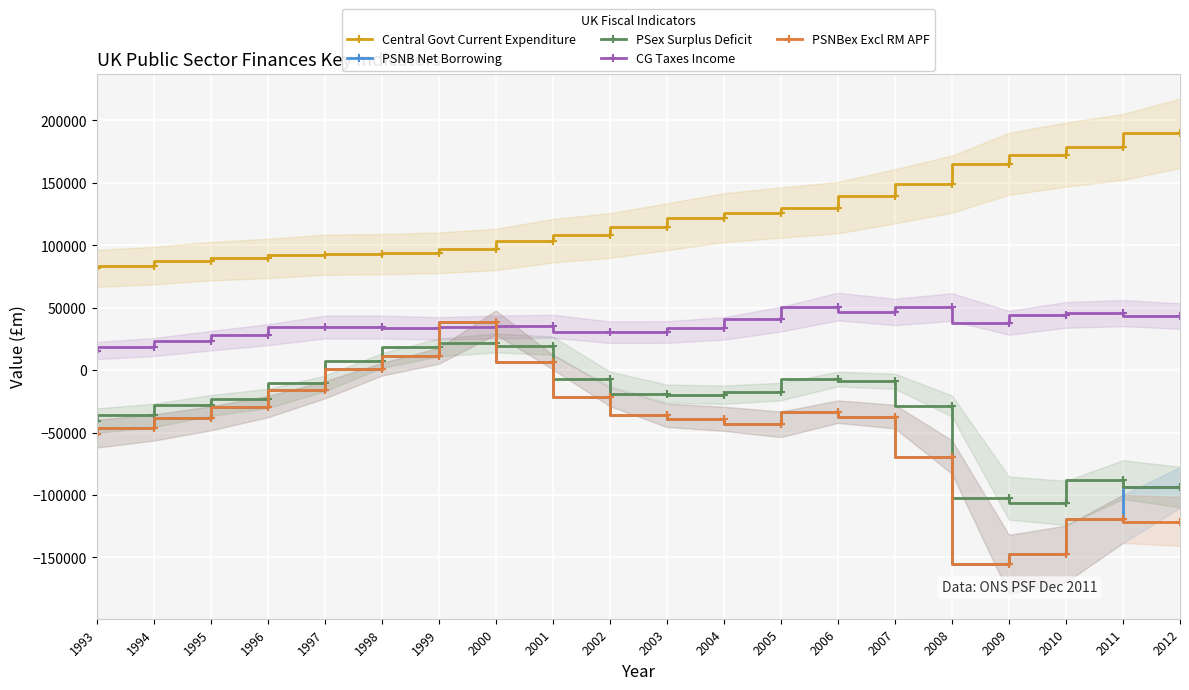

At which label is CG Taxes Income closest to 33276?

1999